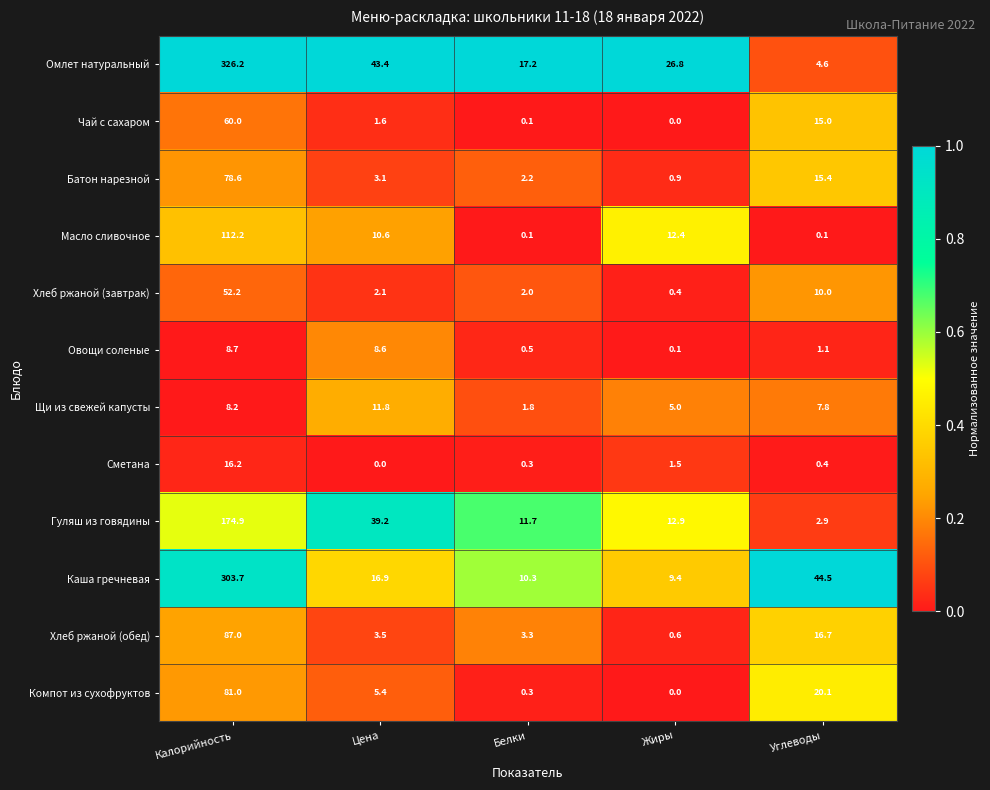

Is it true that Хлеб ржаной (завтрак) equals 2.1 at Цена?

True